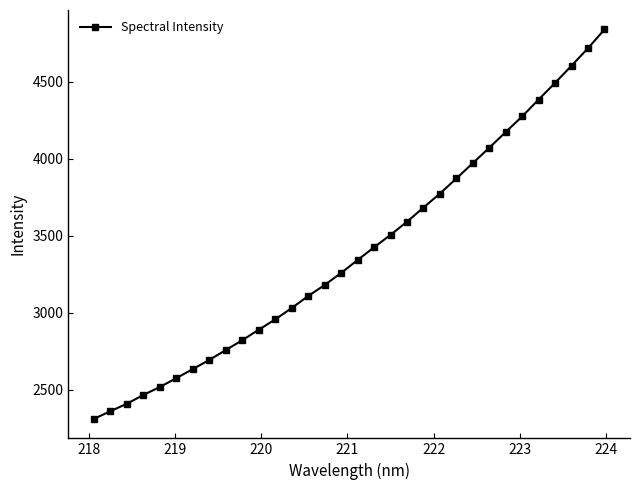

What is the average value?

3396.6